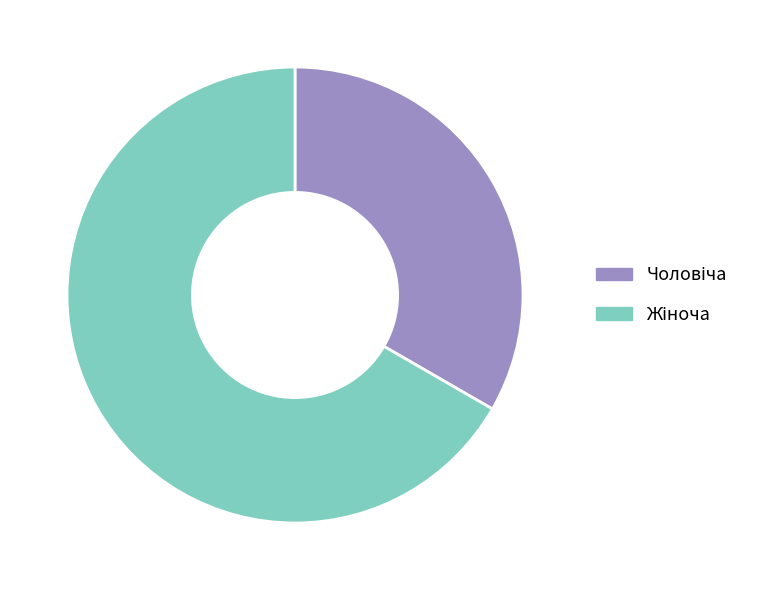

Does any single category account for the majority?

Yes